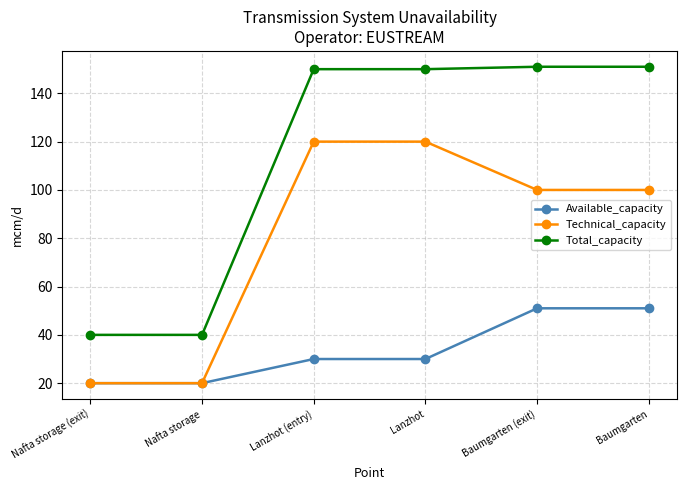

What is the total value across all series at Nafta storage?

80